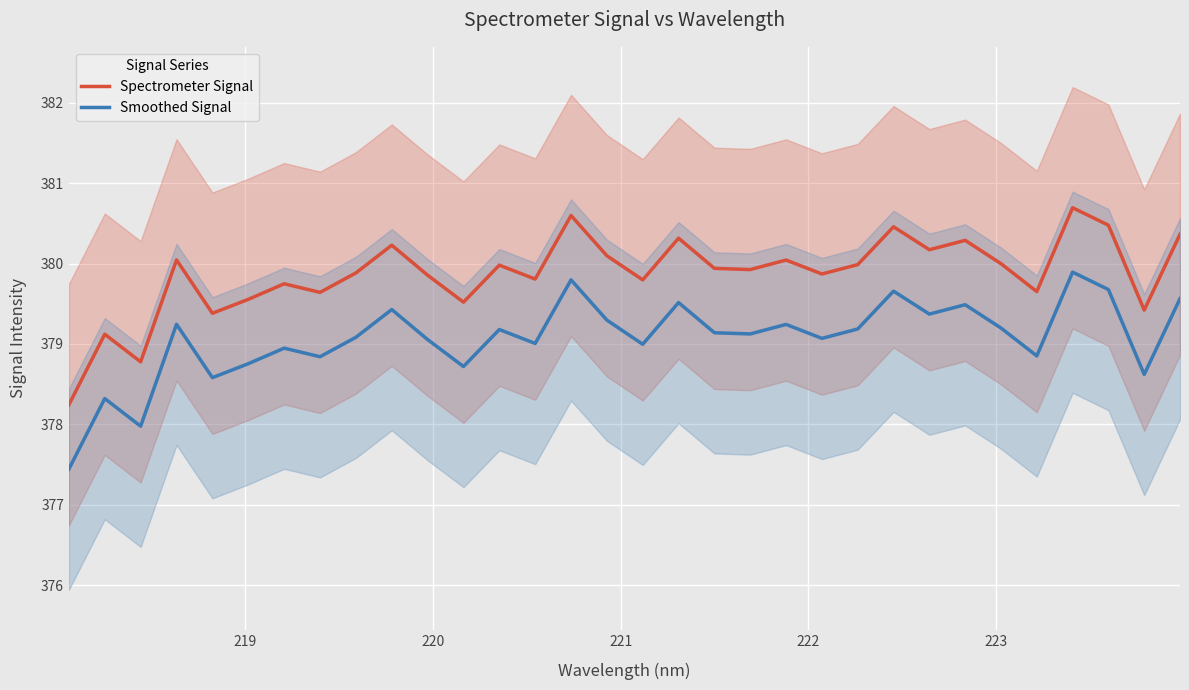

True or false: Smoothed Signal and Spectrometer Signal cross at least once.

False